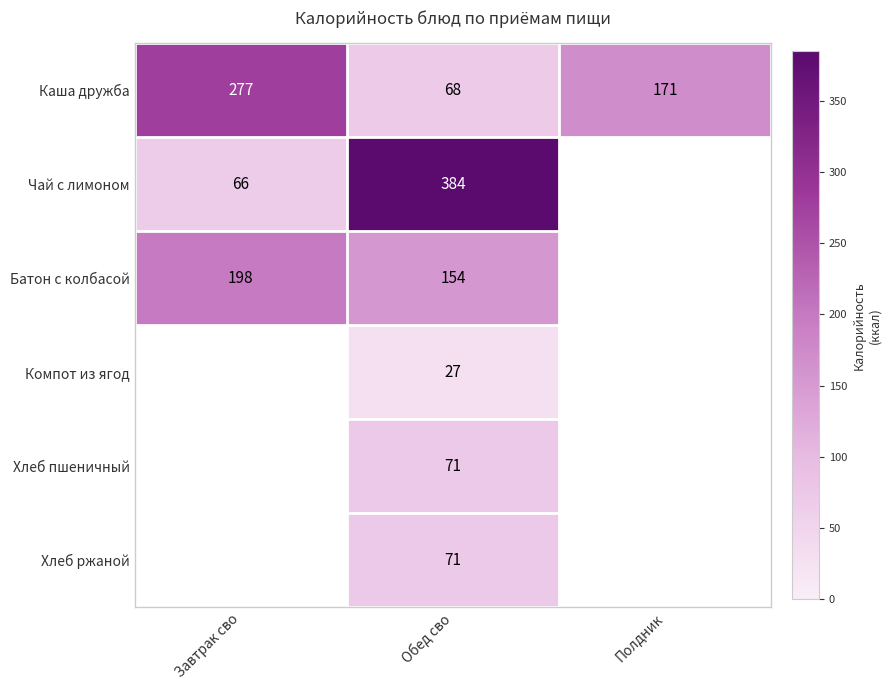

What is the sum of all Каша дружба values?

516